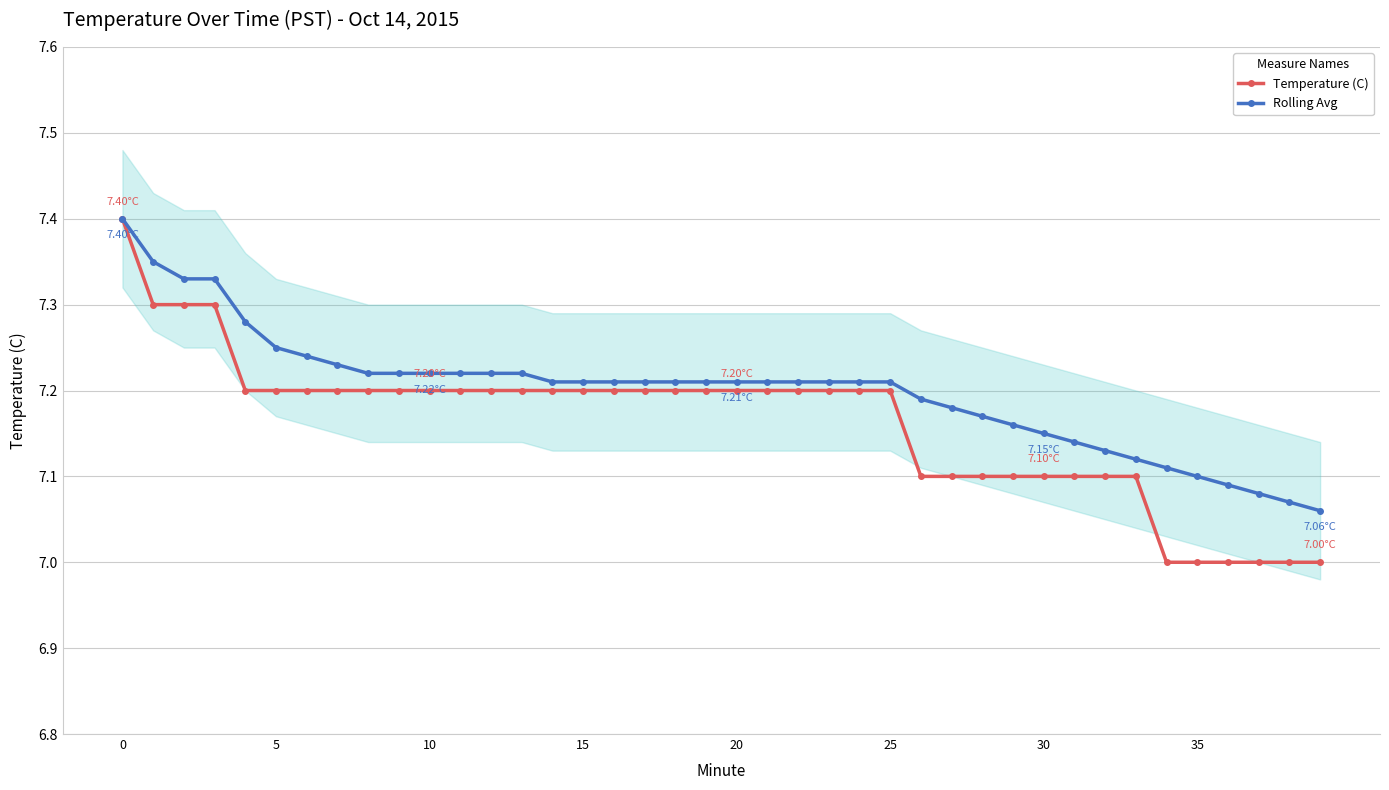

List the series in order of their peak value, lowest first.

Temperature (C), Rolling Avg